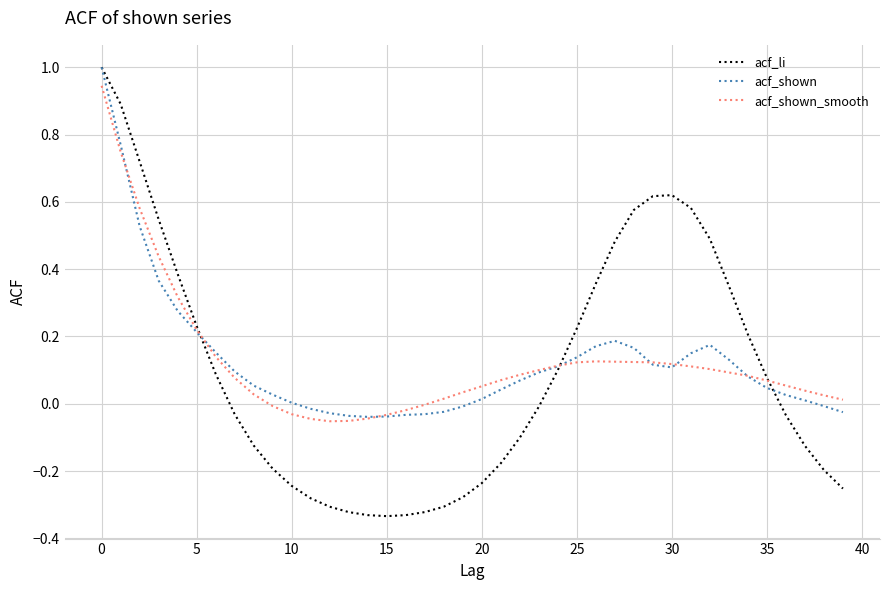

Which series has the widest spread of values?

acf_li